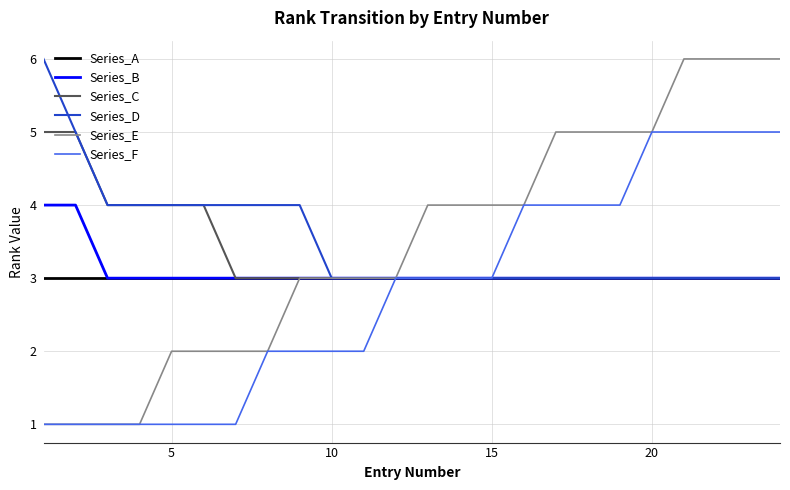

What is the greatest value displayed?

6